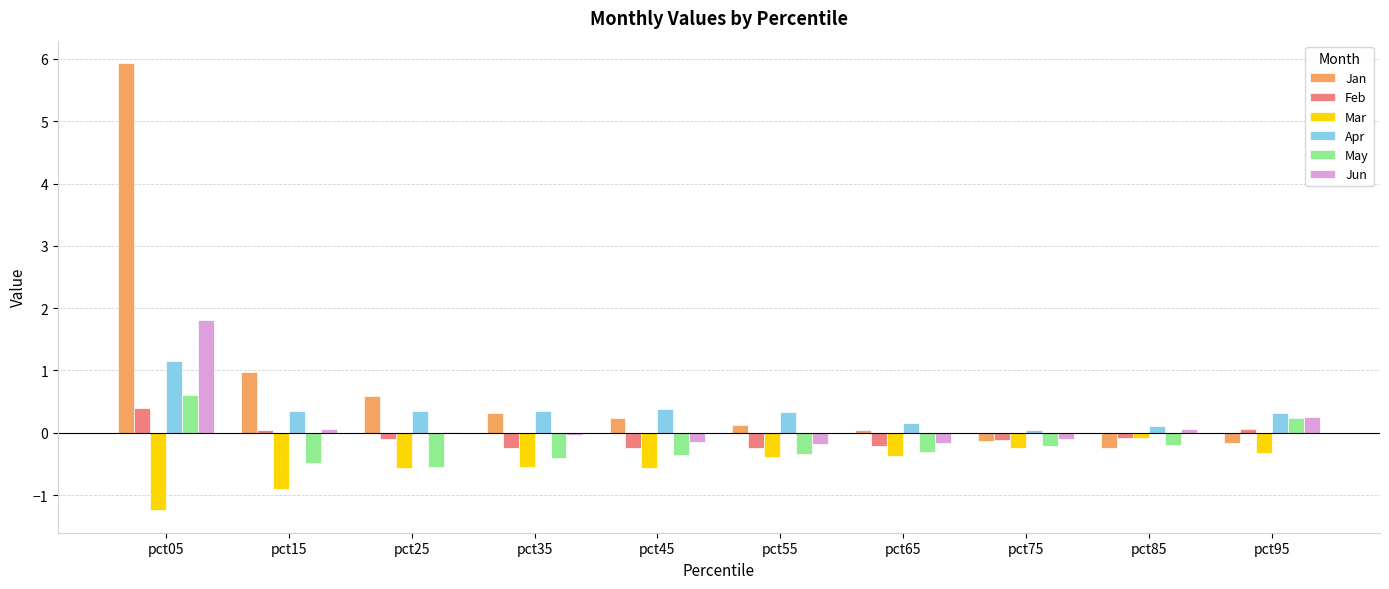

What is the spread (max minus min) of values at pct15?

1.9